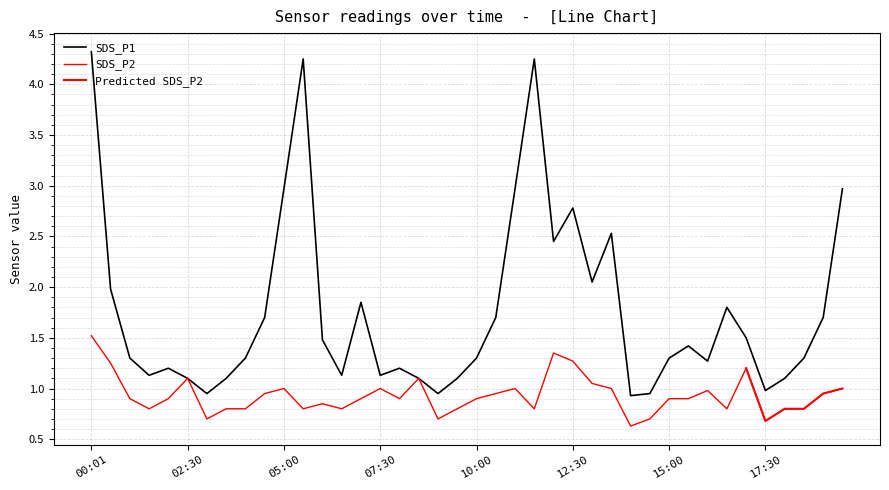

Read the SDS_P2 value at 18:00.

0.8